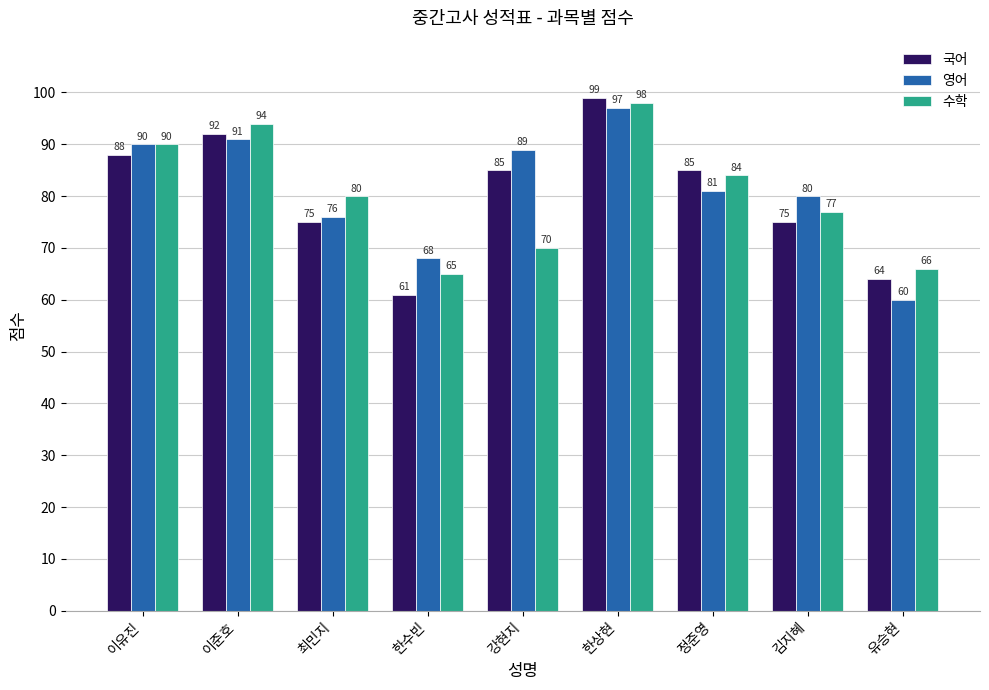

Reading left to right, extract all data points from this chart.

국어: 이유진=88	이준호=92	최민지=75	한수빈=61	강현지=85	한상현=99	정준영=85	김지혜=75	유승현=64
영어: 이유진=90	이준호=91	최민지=76	한수빈=68	강현지=89	한상현=97	정준영=81	김지혜=80	유승현=60
수학: 이유진=90	이준호=94	최민지=80	한수빈=65	강현지=70	한상현=98	정준영=84	김지혜=77	유승현=66